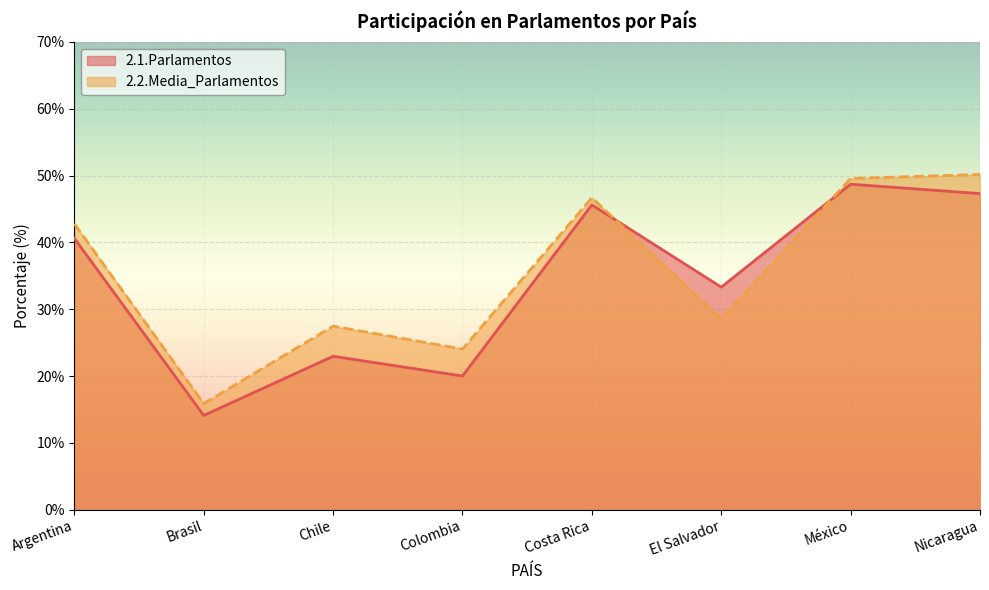

What value does the 2.1.Parlamentos series have at Colombia?

20.0